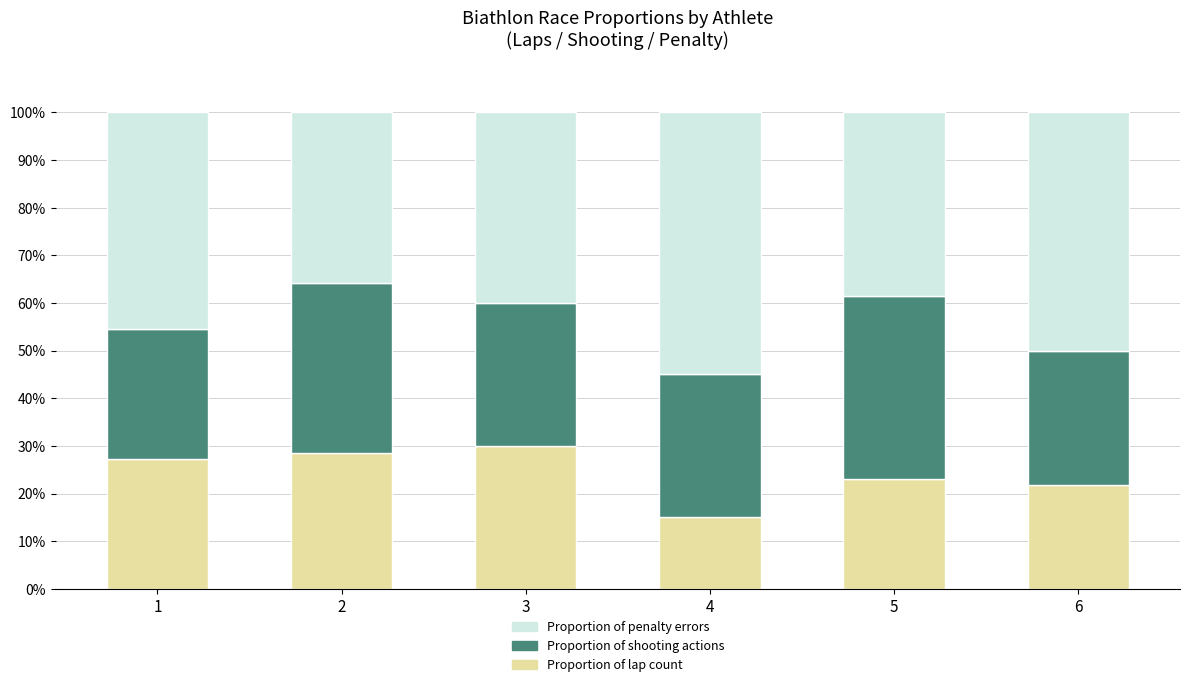

What is the total value across all series at 4?

100.0